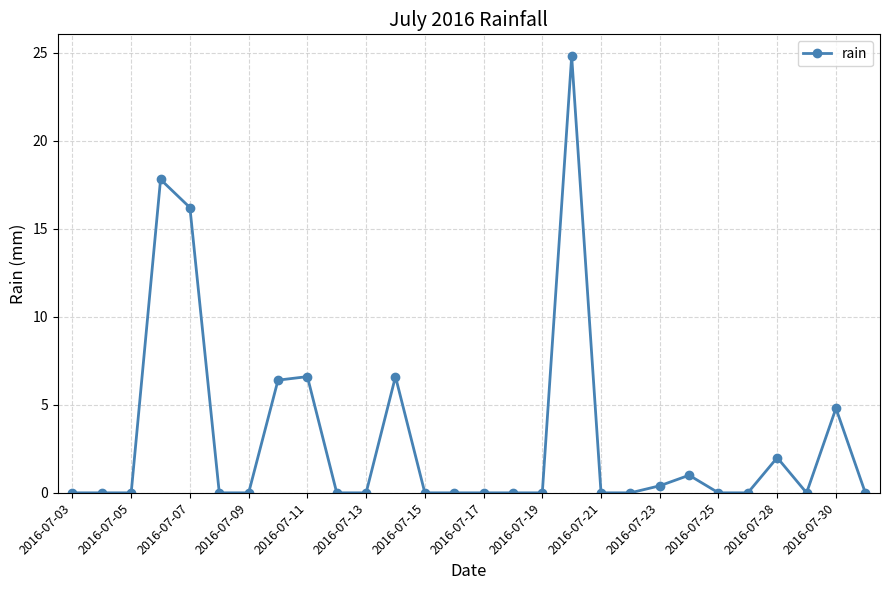

What is the greatest value displayed?

24.8